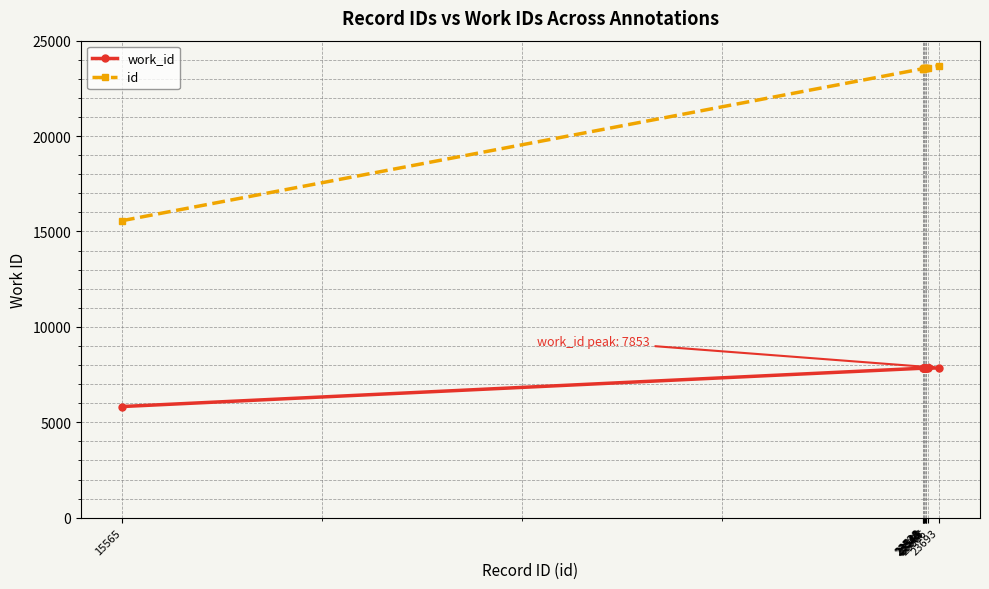

Rank the series at 23693 from lowest to highest value.

work_id, id